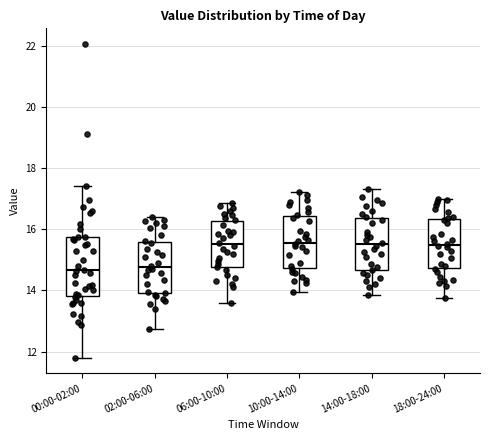

Reading left to right, read every box against the y-axis: the position of its median line, the range the box covers, and the ends of its whiskers. The values are not printed on the chart, so give them approximately, as read against the axis.

00:00-02:00: median 14.6, box 13.8 to 15.8, whiskers 11.8 to 17.4
02:00-06:00: median 14.8, box 14.0 to 15.6, whiskers 12.8 to 16.4
06:00-10:00: median 15.6, box 14.8 to 16.2, whiskers 13.6 to 16.8
10:00-14:00: median 15.6, box 14.8 to 16.4, whiskers 14.0 to 17.2
14:00-18:00: median 15.6, box 14.6 to 16.4, whiskers 13.8 to 17.4
18:00-24:00: median 15.4, box 14.8 to 16.4, whiskers 13.8 to 17.0